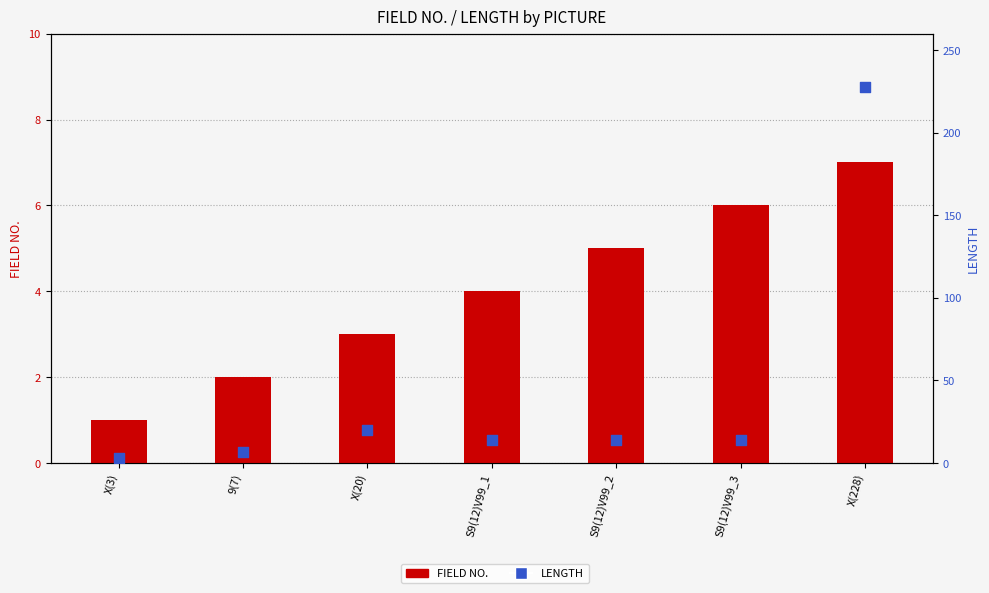

What are all the series names shown in the legend?

FIELD NO., LENGTH